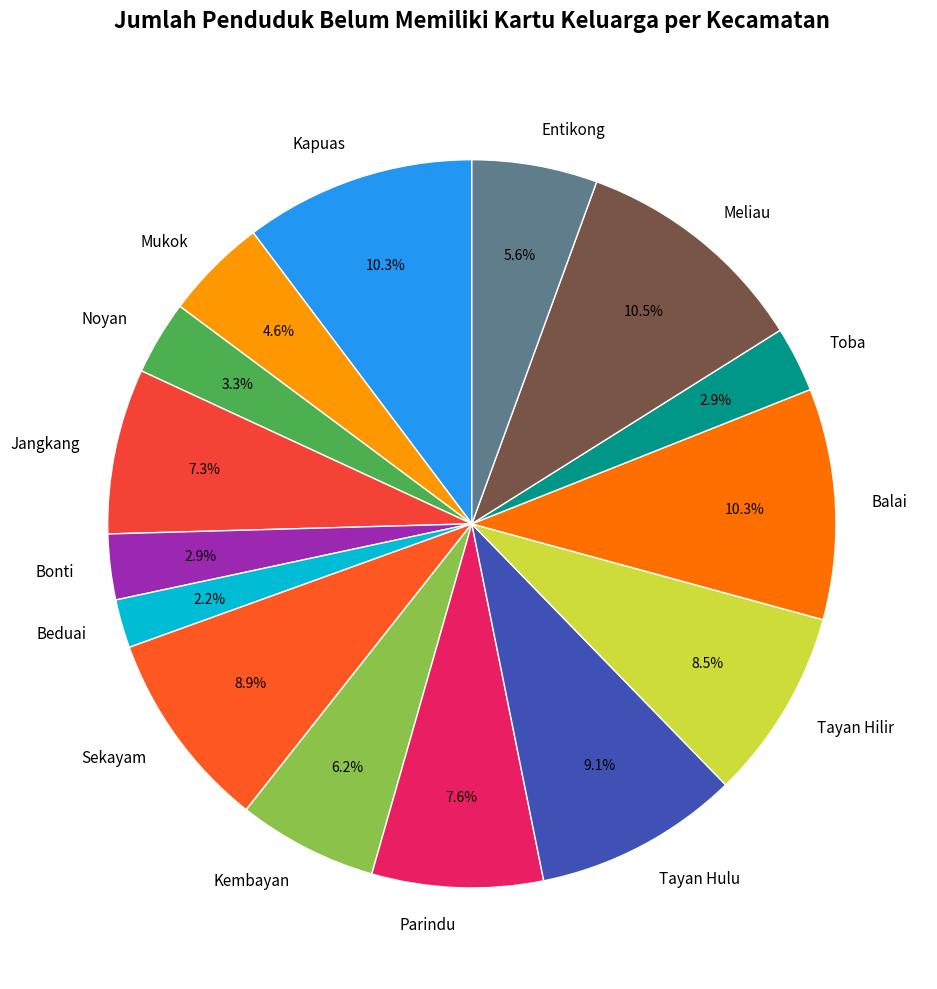

To the nearest percent, what is the difference between the largest and smallest slice percentages?

8%